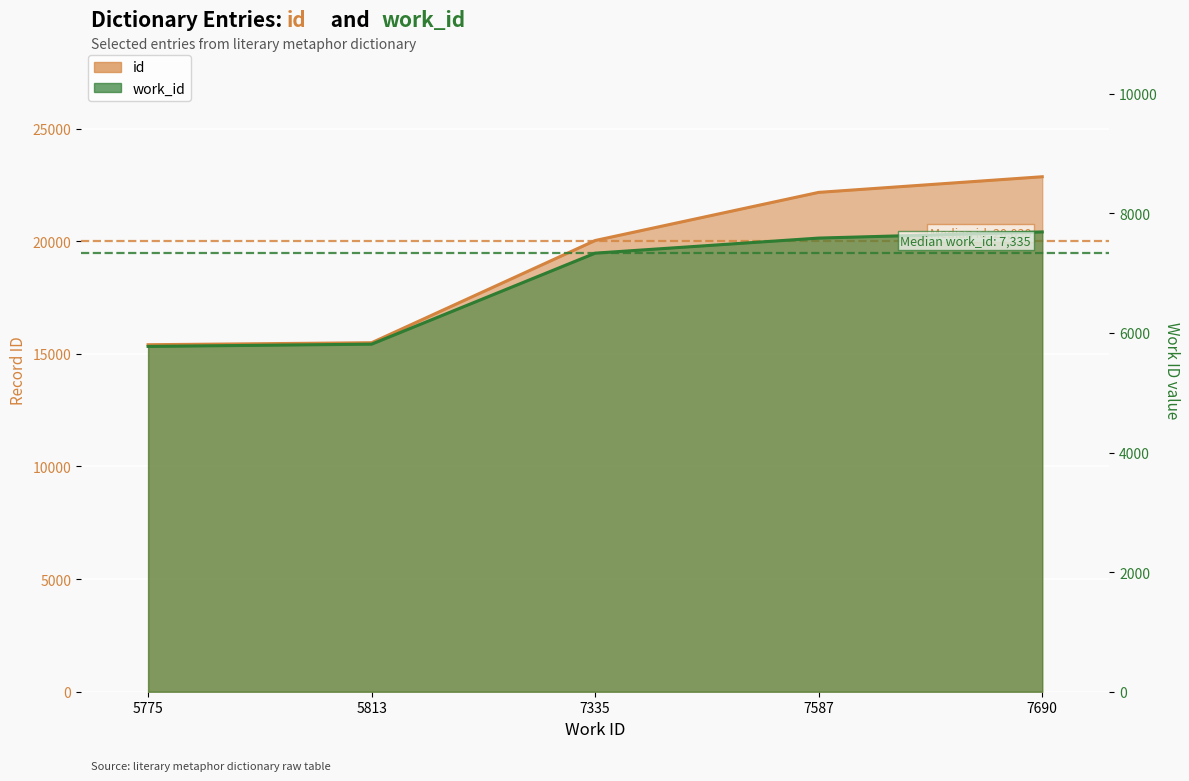

Reading left to right, extract all data points from this chart.

work_id: 5775=5775	5813=5813	7335=7335	7587=7587	7690=7690
id: 5775=15404	5813=15493	7335=20030	7587=22167	7690=22861